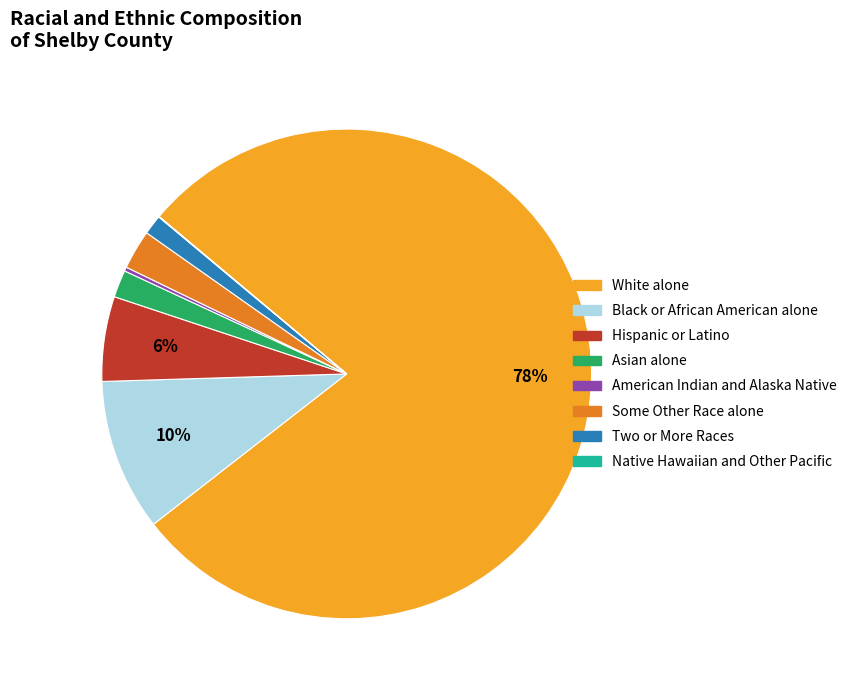

Which slice is the largest?

White alone